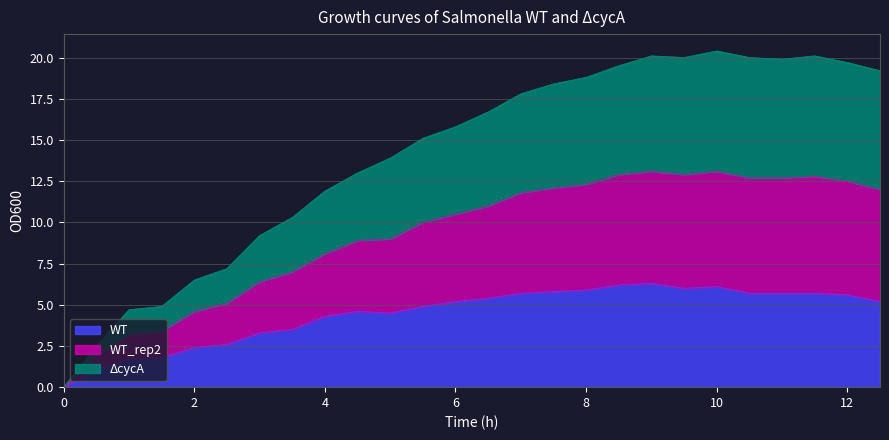

Rank the categories by WT_rep2 value from highest to lowest.

10, 9, 11.5, 10.5, 9.5, 11, 12, 8.5, 12.5, 8, 7.5, 7, 6.5, 6, 5.5, 5, 4.5, 4, 3.5, 3, 2.5, 2, 1.5, 1, 0.5, 0